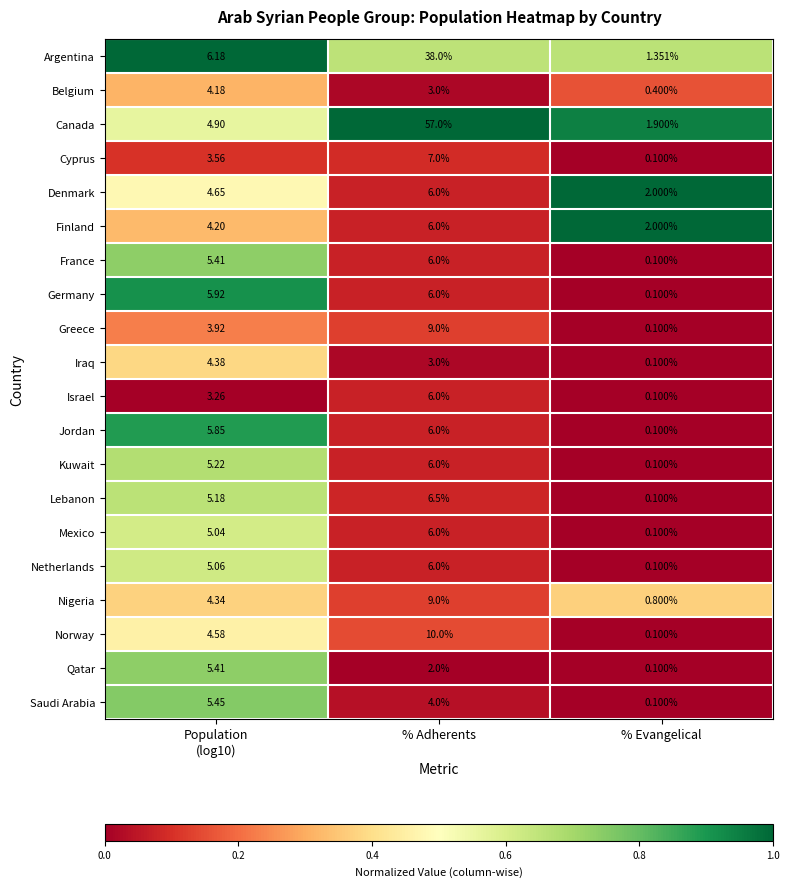

At which category is the sum across all series the highest?

% Adherents